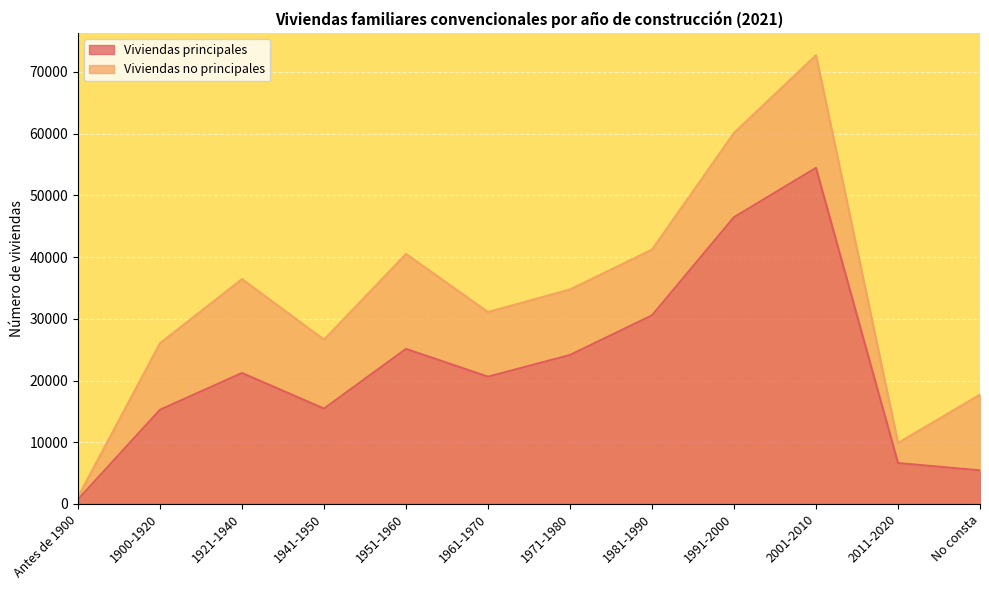

What is the sum of the values at No consta and 1900-1920?

20715